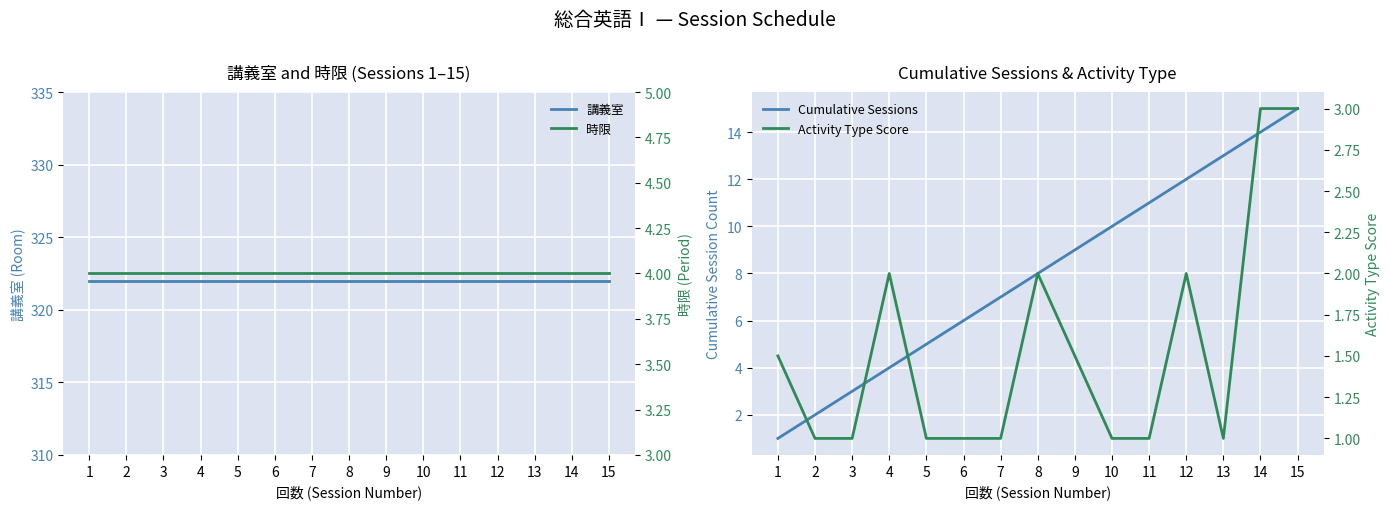

At 10, list the series in order from largest to smallest.

講義室, Cumulative Sessions, 時限, Activity Type Score